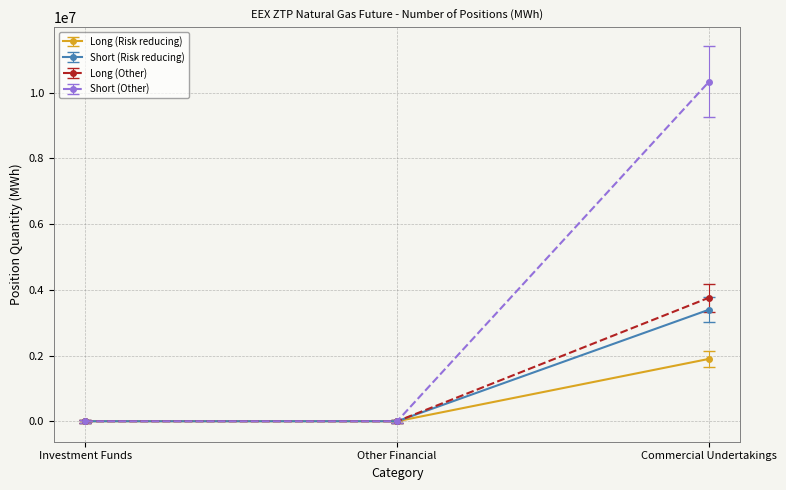

Between Other Financial and Commercial Undertakings, which series saw the biggest shift?

Short (Other)